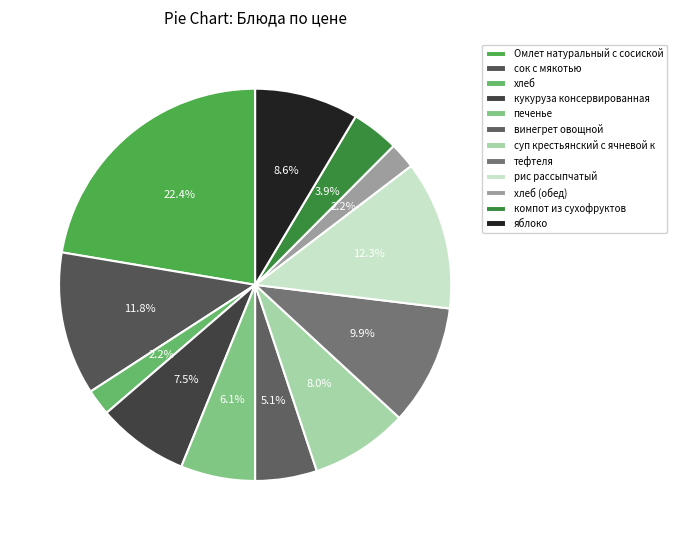

Combined, do печенье and Омлет натуральный с сосиской account for over 50%?

No